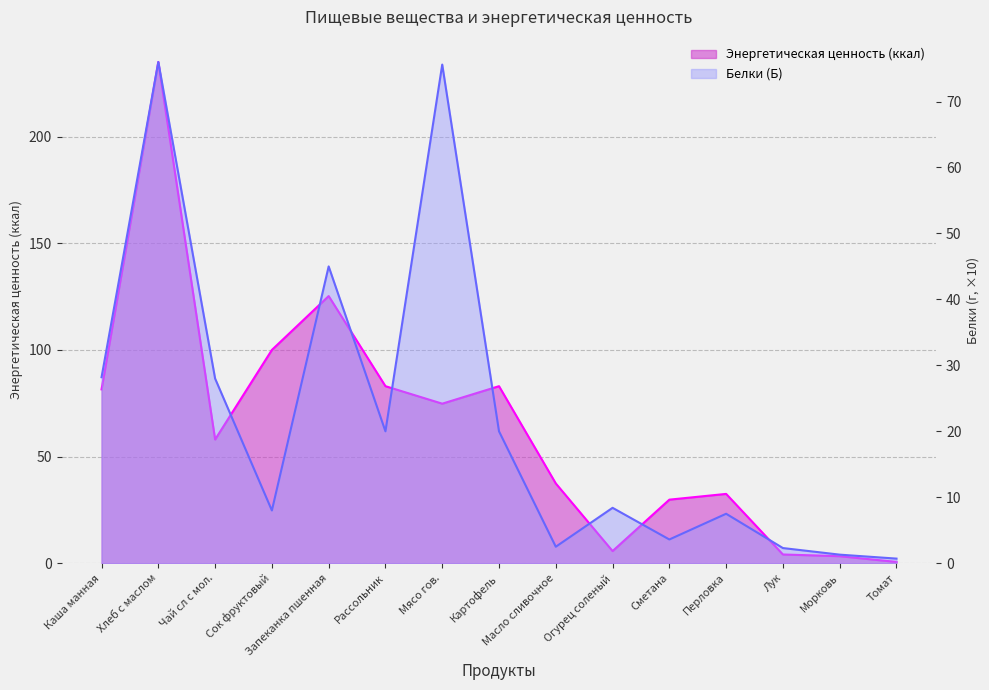

What position from the left is Сок фруктовый?

4